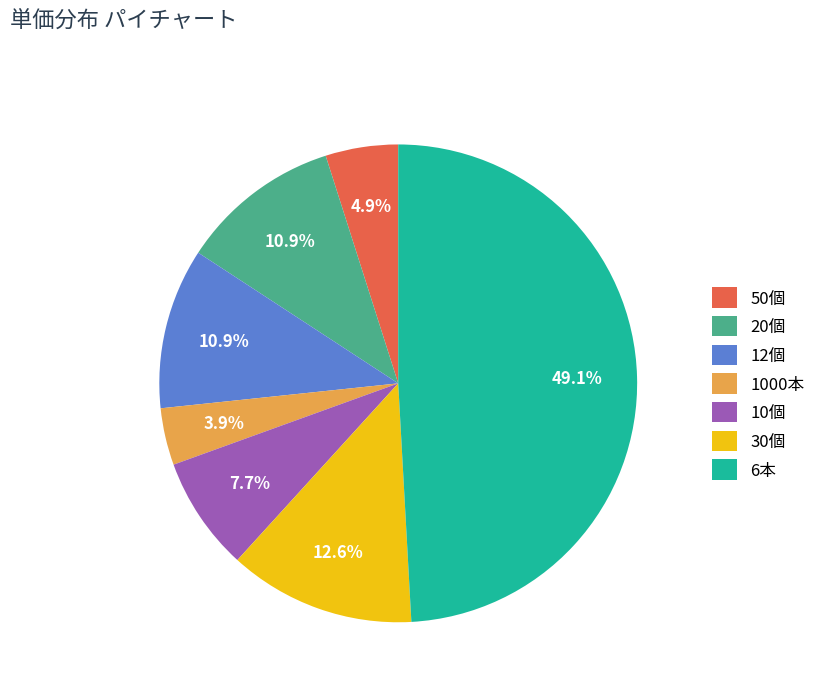

What portion of the pie excludes 50個?

95.1%